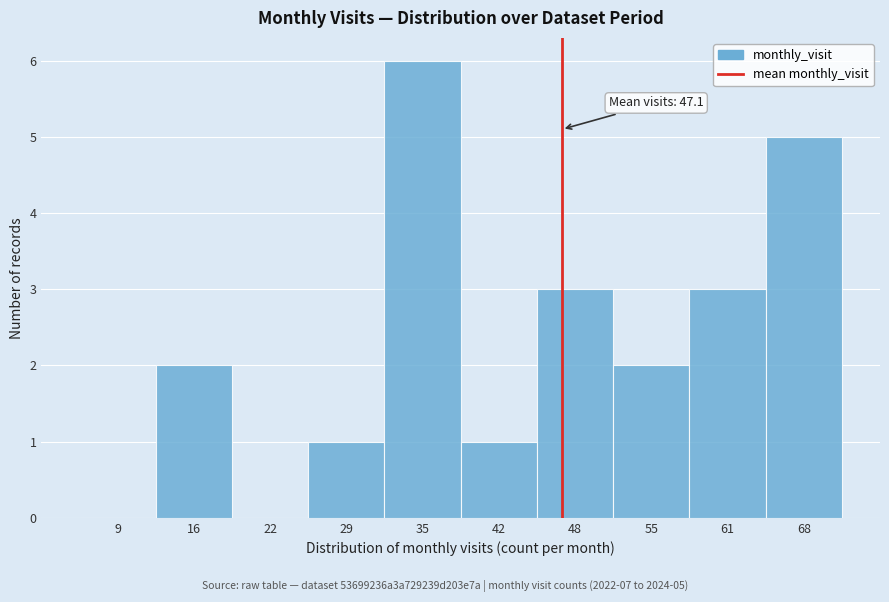

Over which range of the x-axis is the bar tallest?

32.0 to 38.5